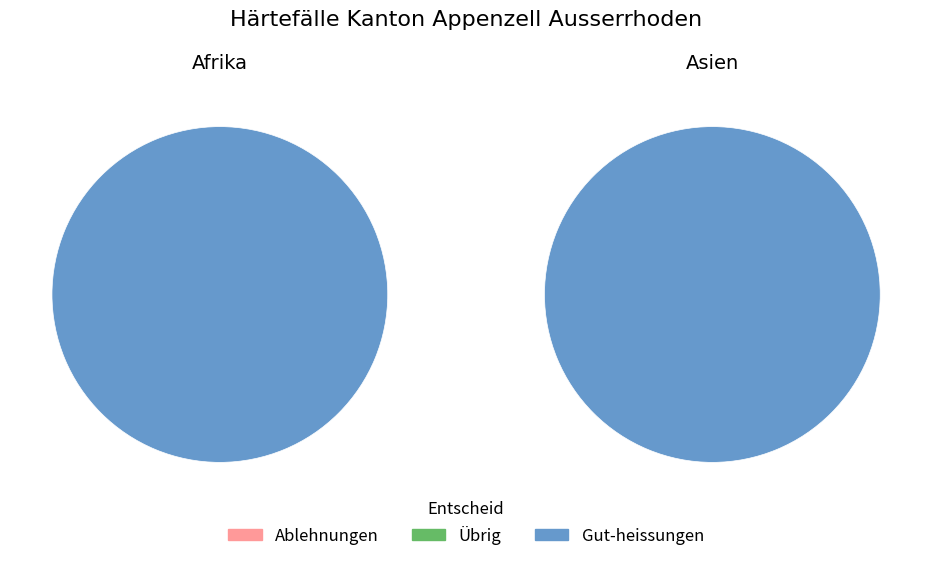

The Afrika slice represents 21% of the pie. True or false?

False